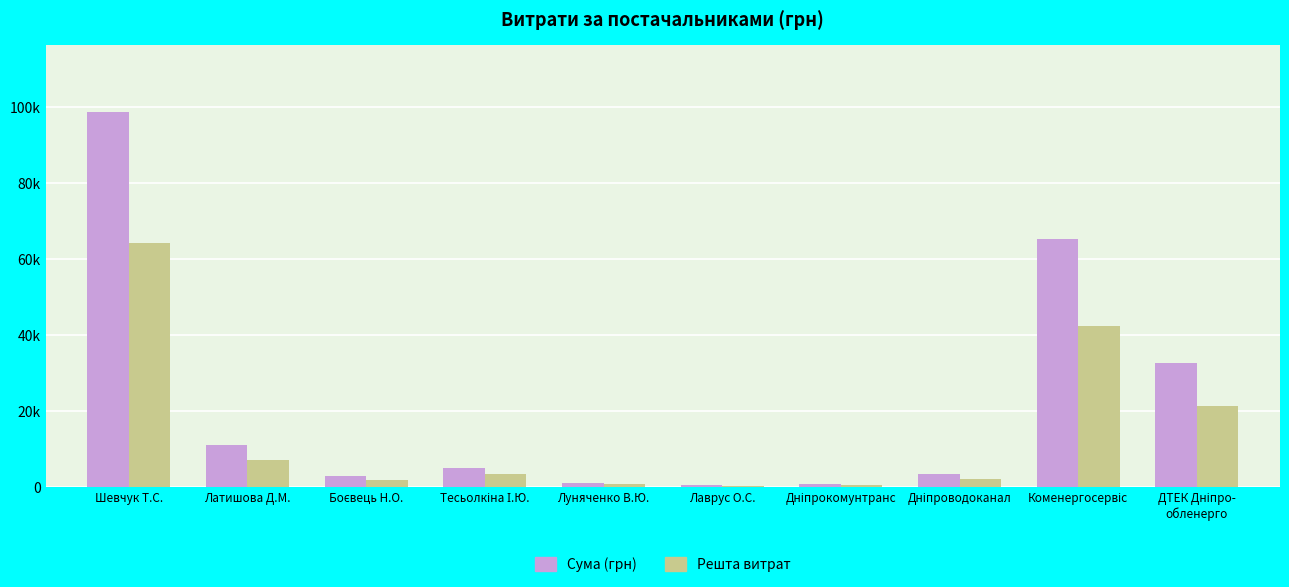

Which category has the lowest value across all series?

Лаврус О.С.